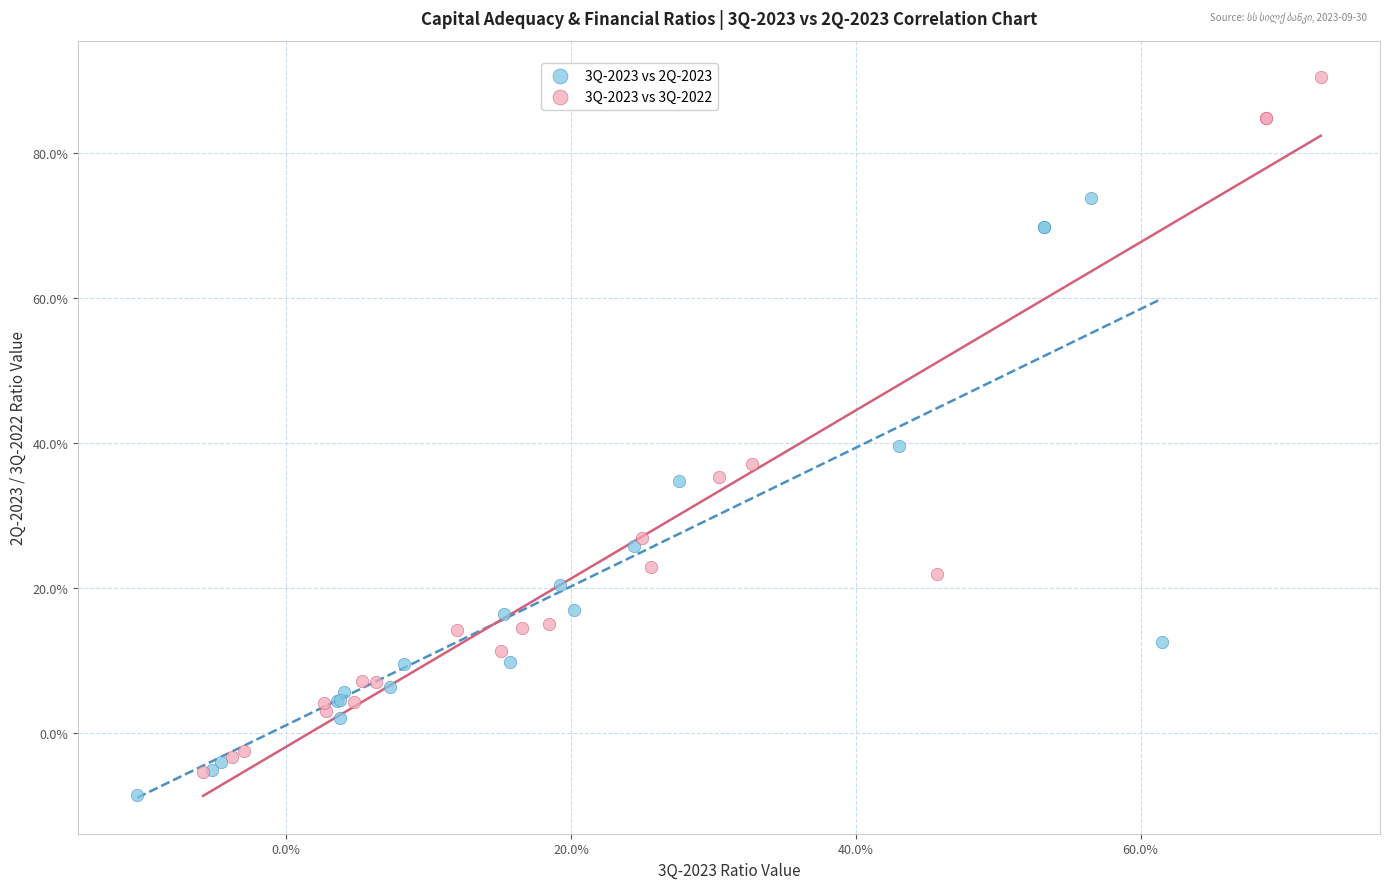

What are all the series names shown in the legend?

3Q-2023 vs 2Q-2023, 3Q-2023 vs 3Q-2022